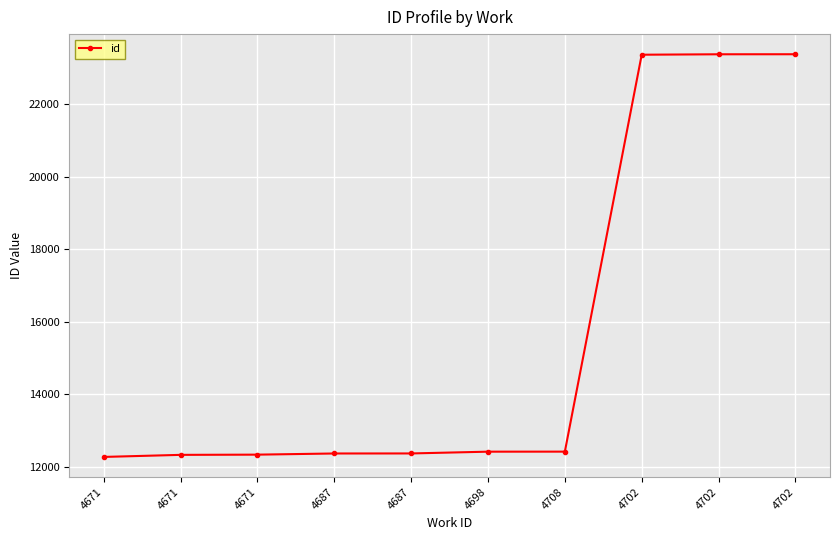

What is the minimum value shown in the chart?

12275